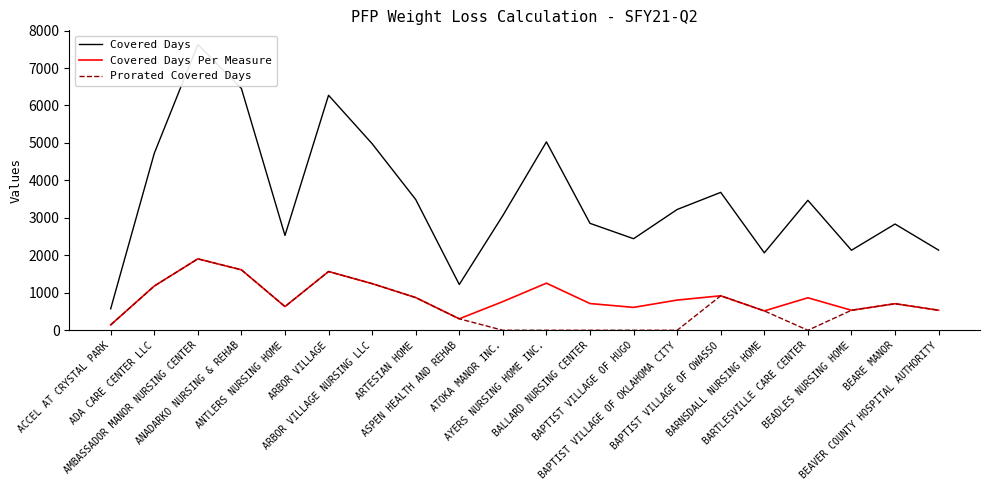

Is it true that Prorated Covered Days equals -1005.9 at BAPTIST VILLAGE OF HUGO?

False